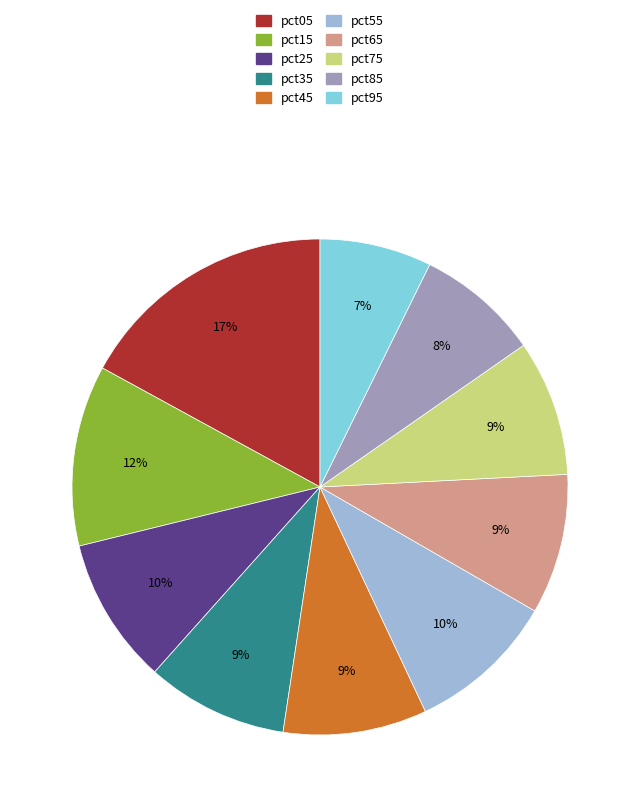

Which slice is the smallest?

pct95